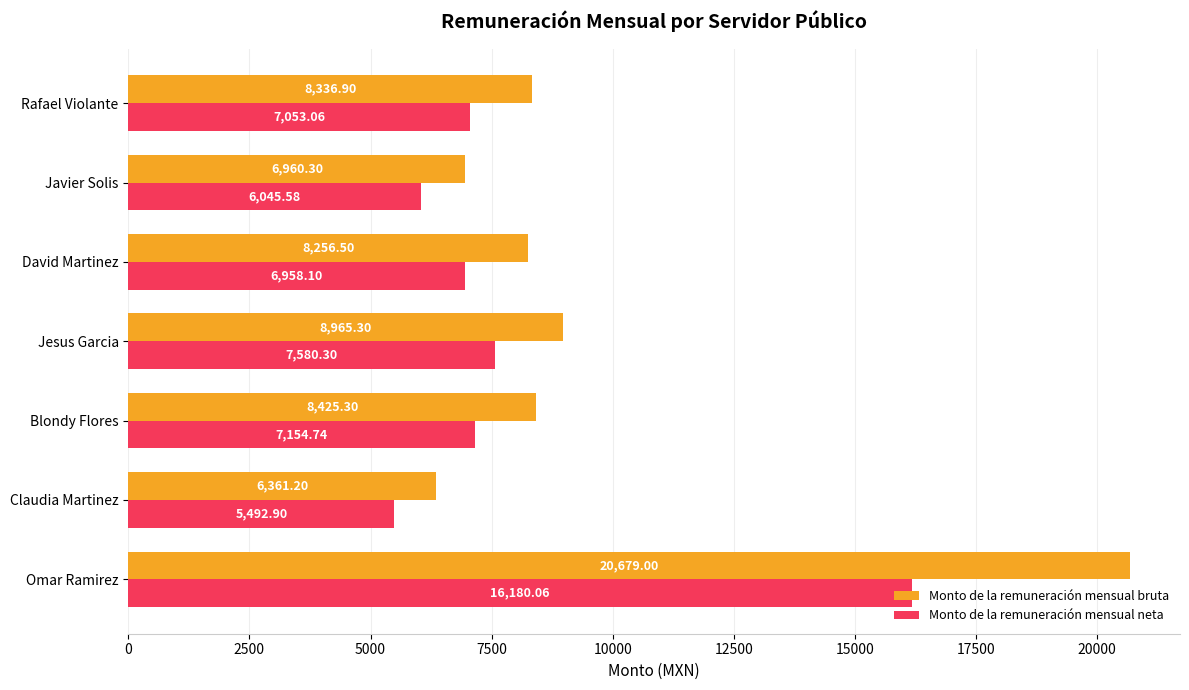

At which label is Monto de la remuneración mensual bruta closest to 13520?

Jesus Garcia